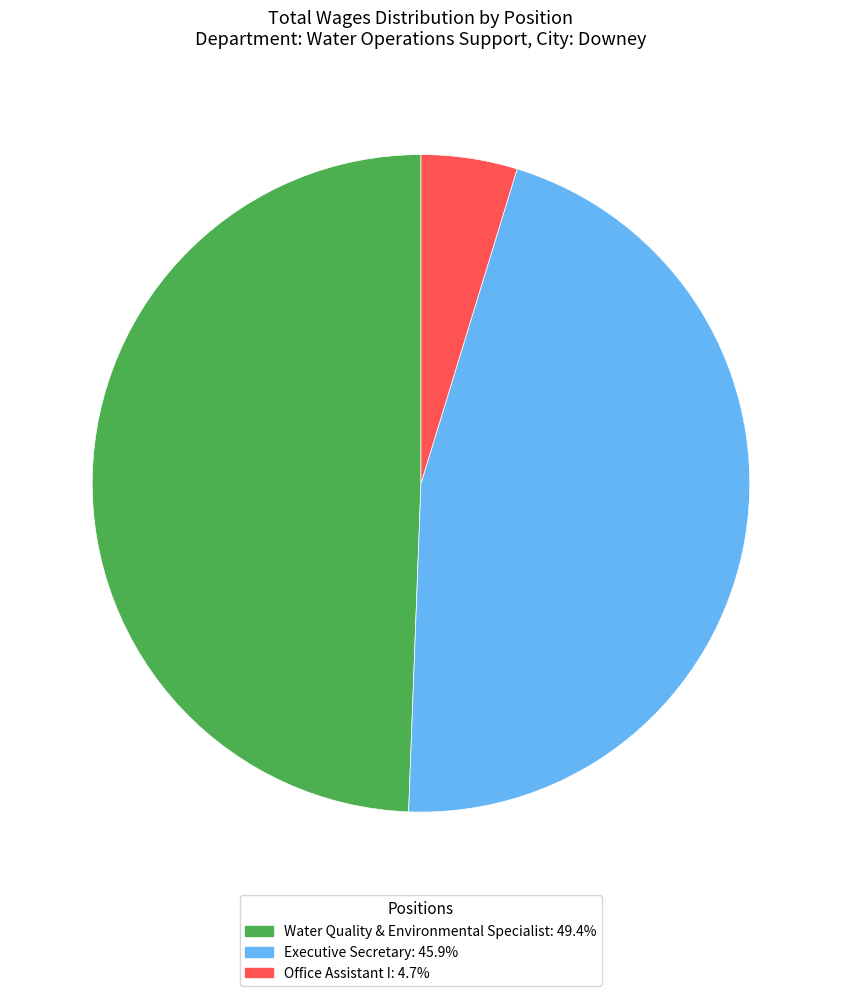

Which slice is the largest?

Water Quality & Environmental Specialist